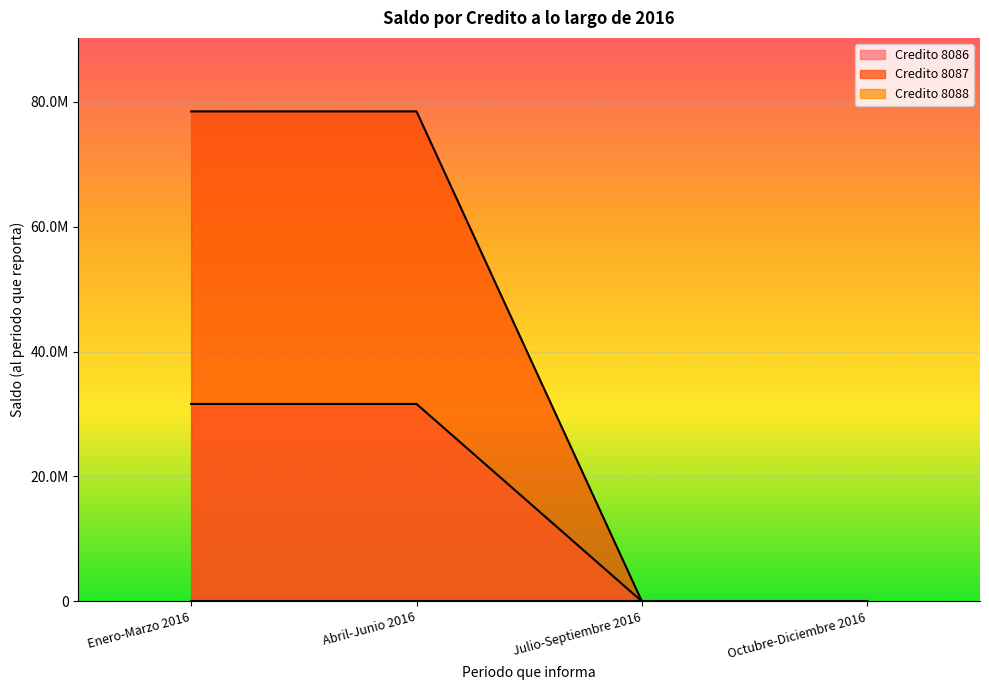

What is the difference between the second highest and minimum values in the Credito 8086 series?

31618490.5